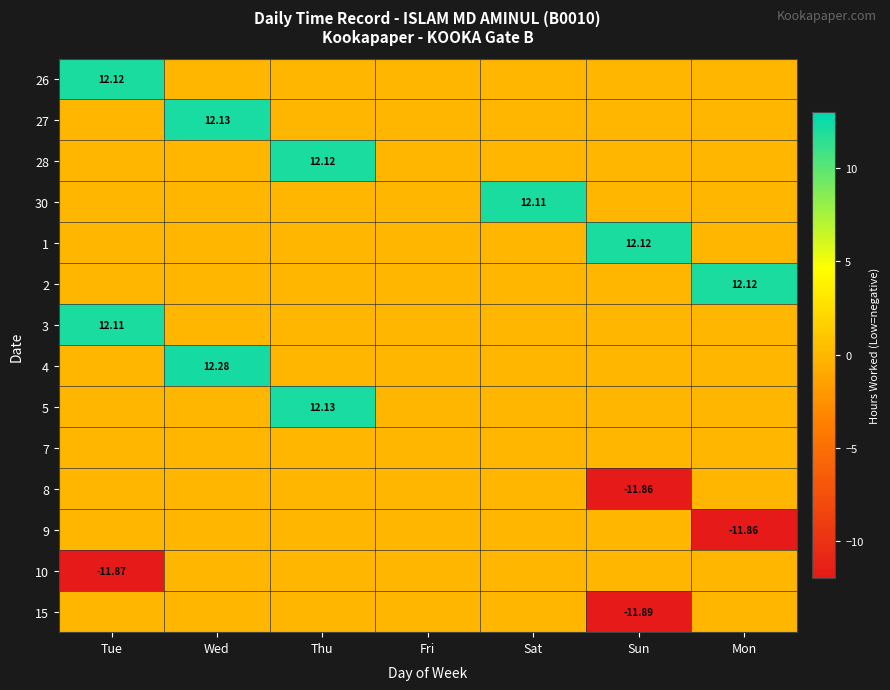

What is the average value of the 30 series?

1.7